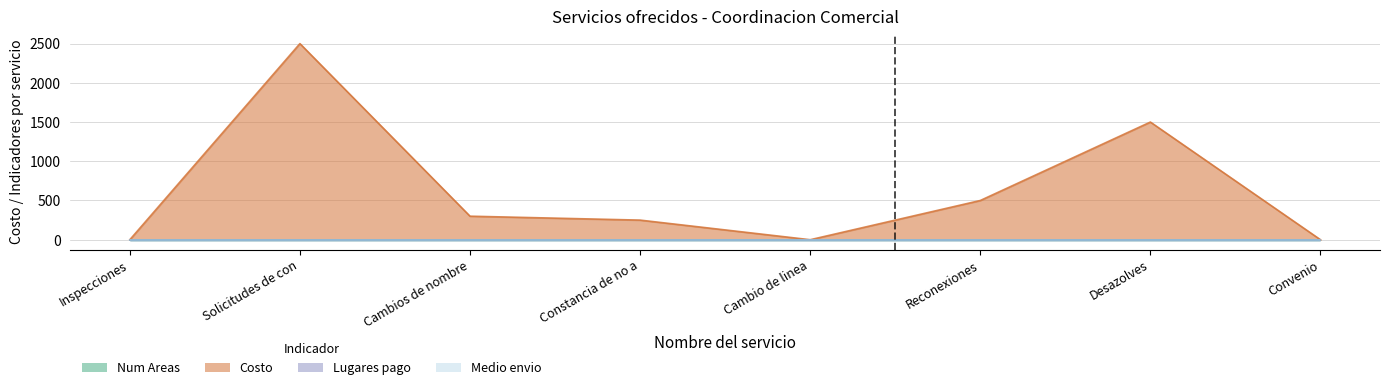

Between Inspecciones and Solicitudes de contratos, which series saw the biggest shift?

Costo